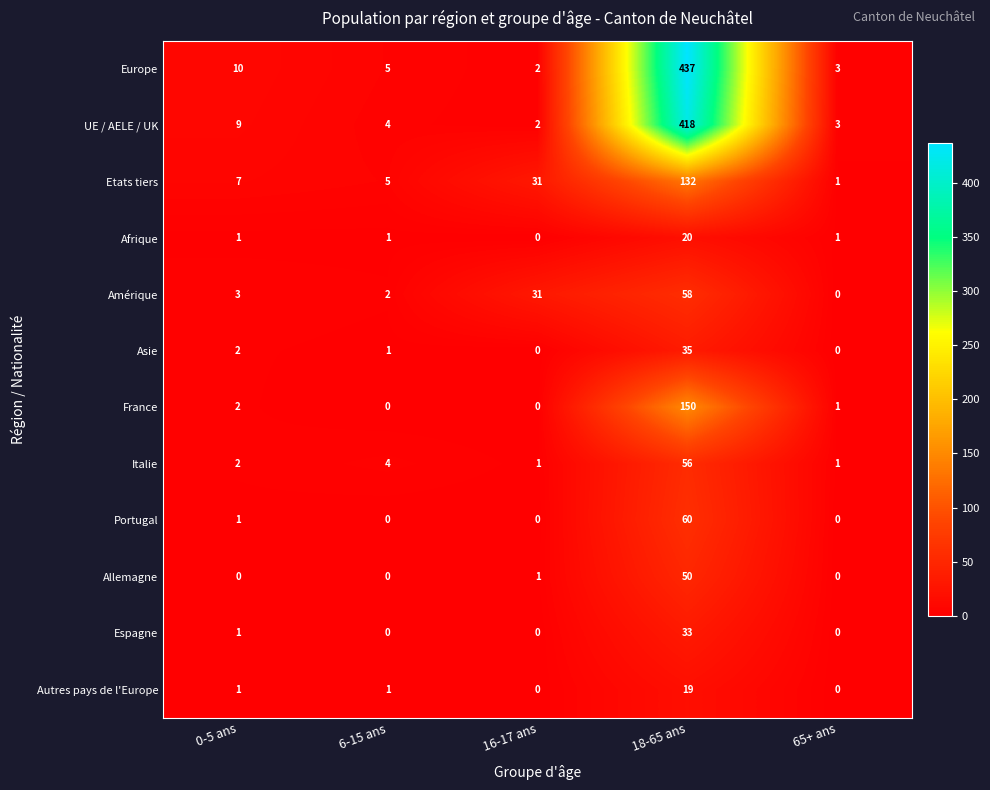

What is the sum of the Amérique values at 18-65 ans and 65+ ans?

58